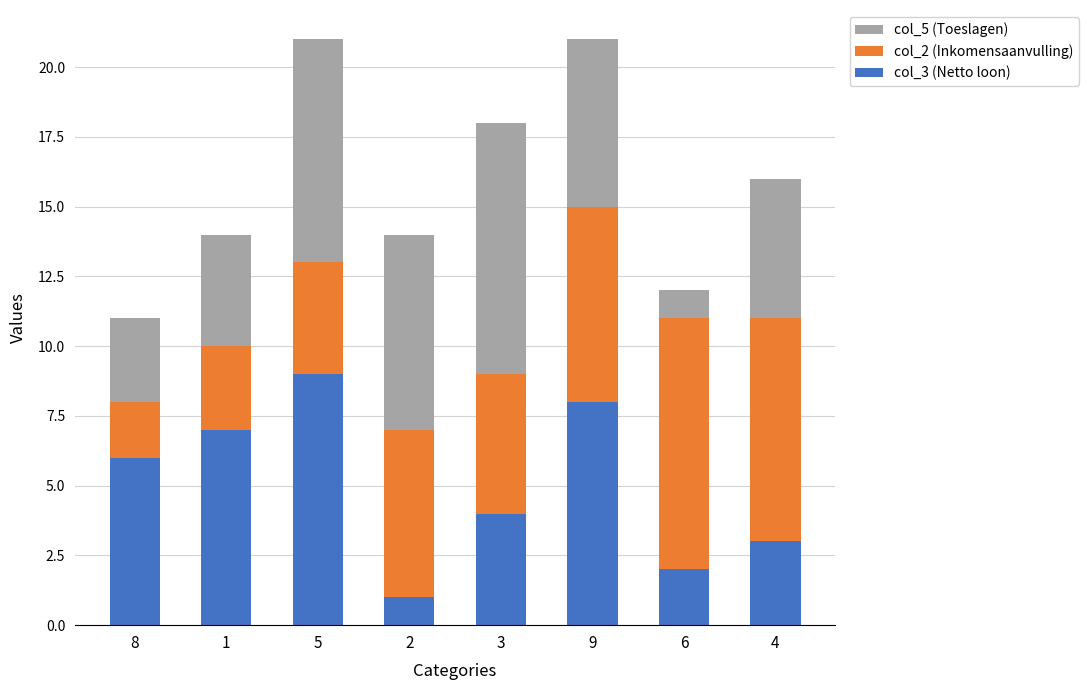

Count the number of categories in the chart.

8